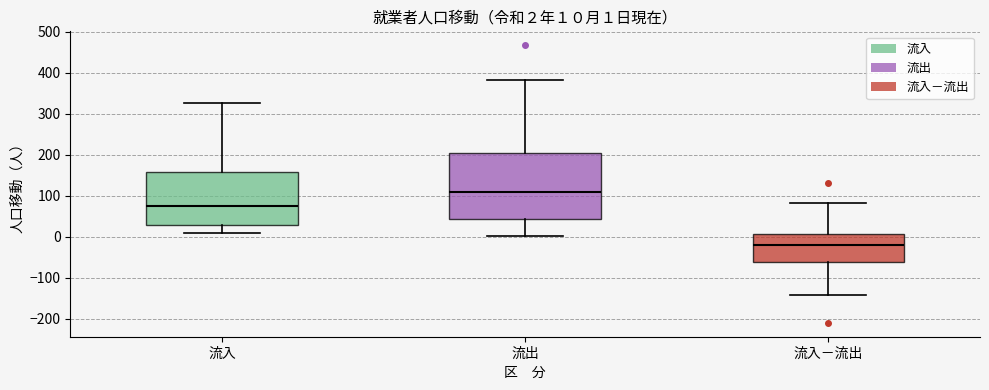

Comparing the boxes themselves (not the whiskers), which one is the tallest?

流出